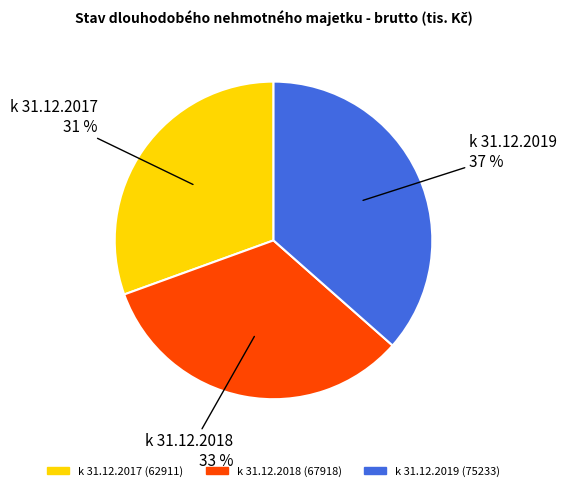

To the nearest percent, what percentage of the pie is k 31.12.2018?

33%